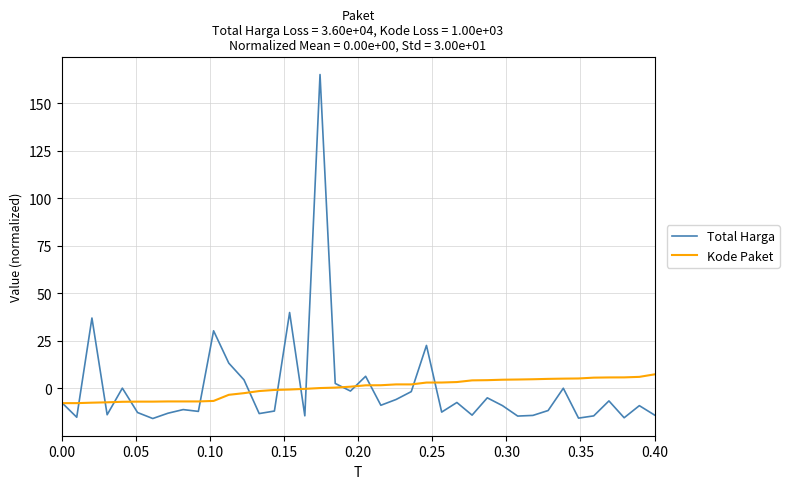

Which series has the widest spread of values?

Total Harga